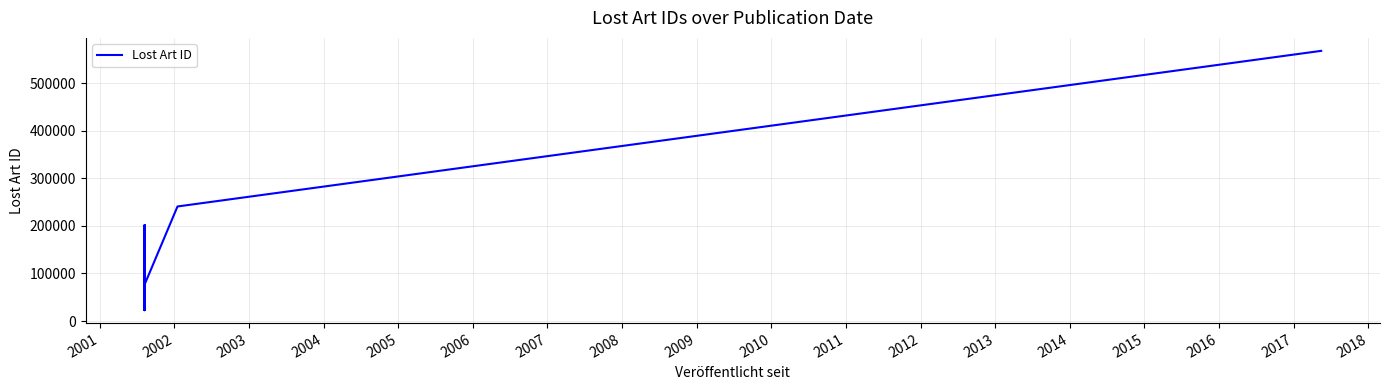

What is the minimum value shown in the chart?

22967